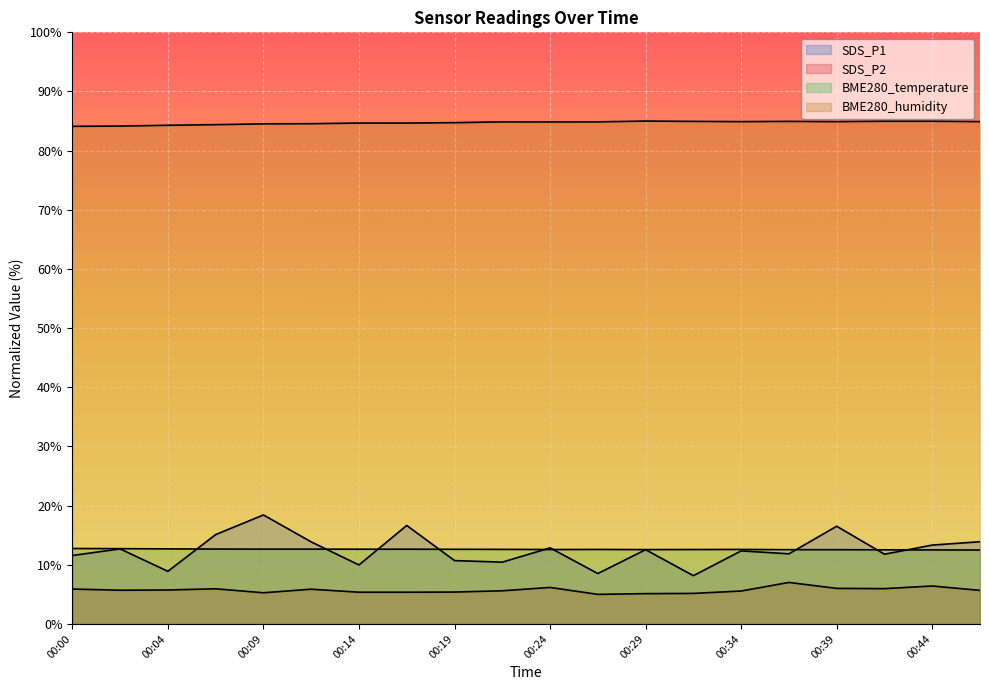

The SDS_P1 series shows 24.9 at 00:39. True or false?

False